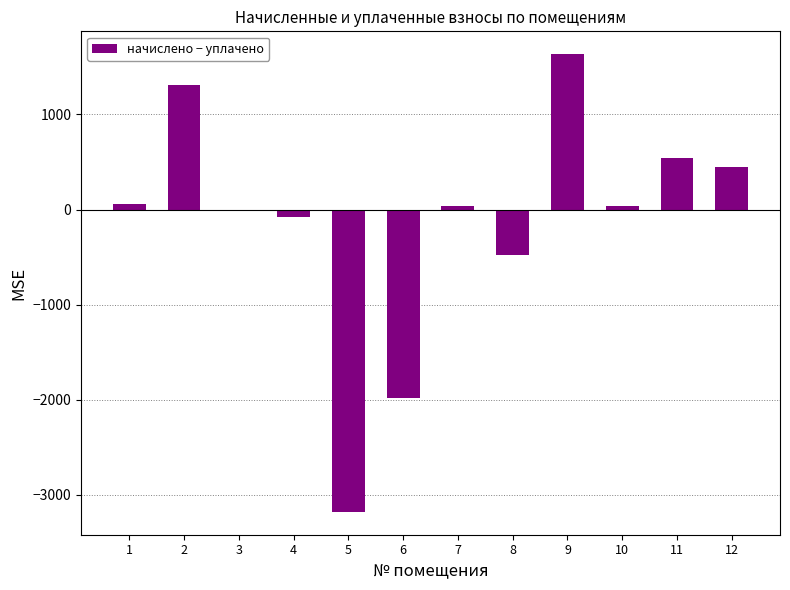

Between 11 and 10, which is larger?

11